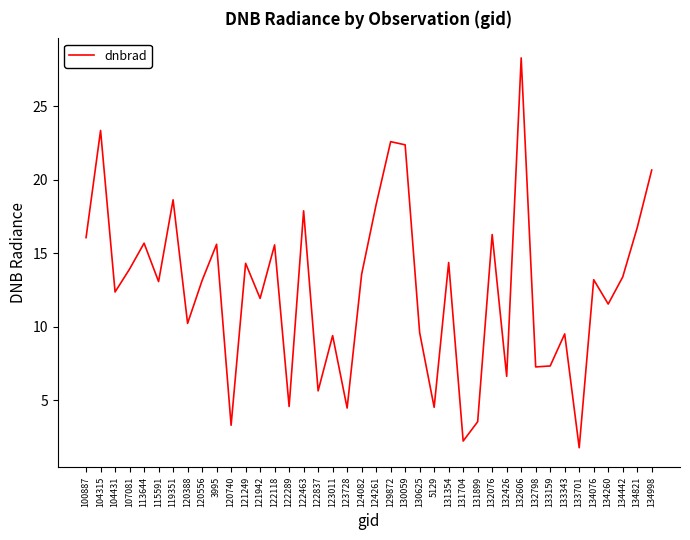

What is the difference between the maximum and minimum values?

26.5